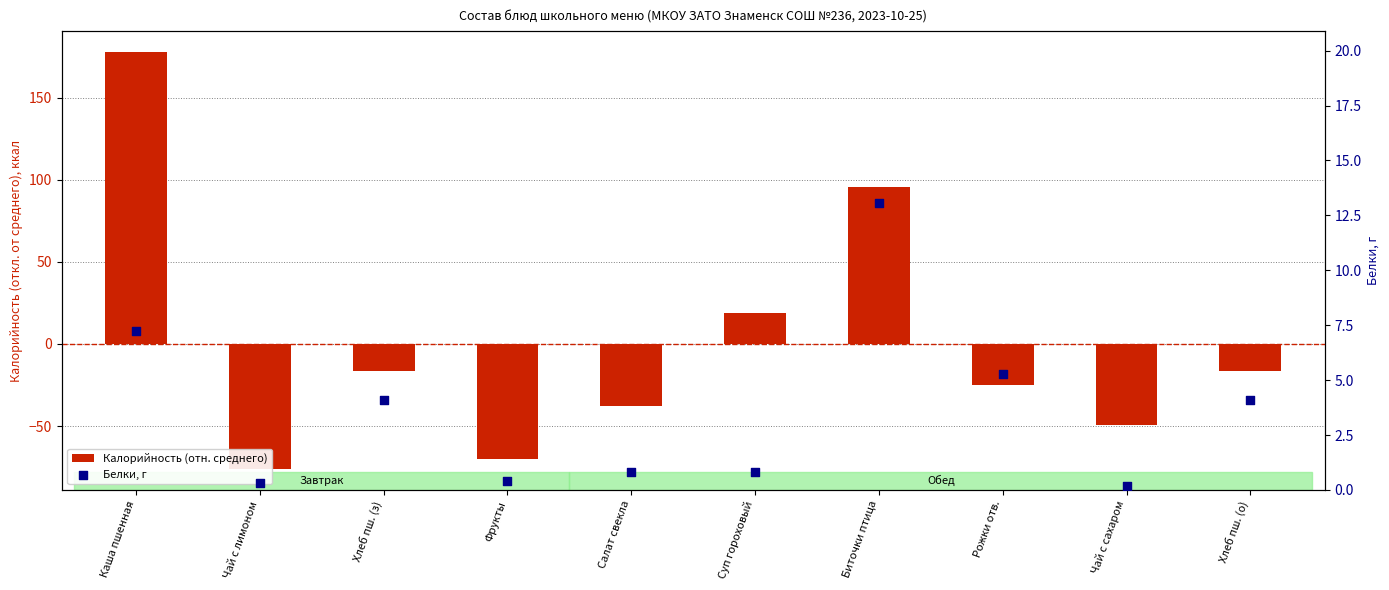

What is the total value across all series at Суп гороховый?

19.8